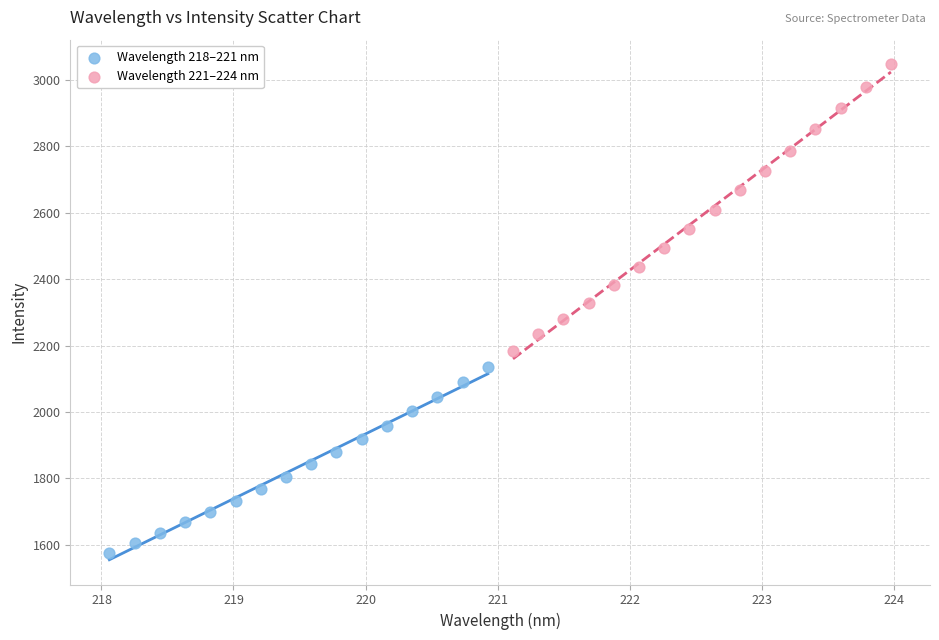

Which series has the widest spread of Y values?

Wavelength 221–224 nm